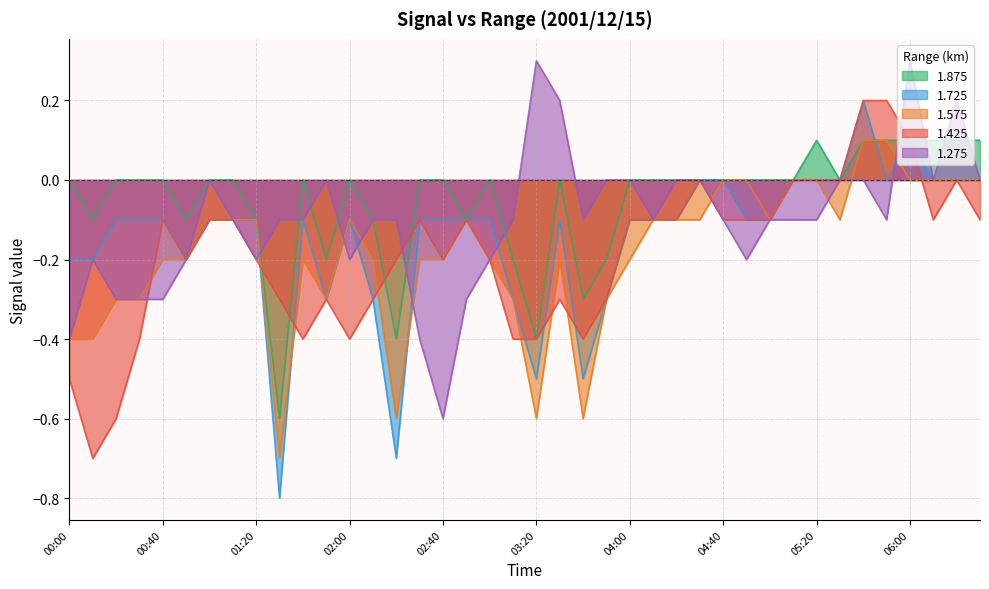

Which has a higher value, 04:50 or 02:30?

04:50